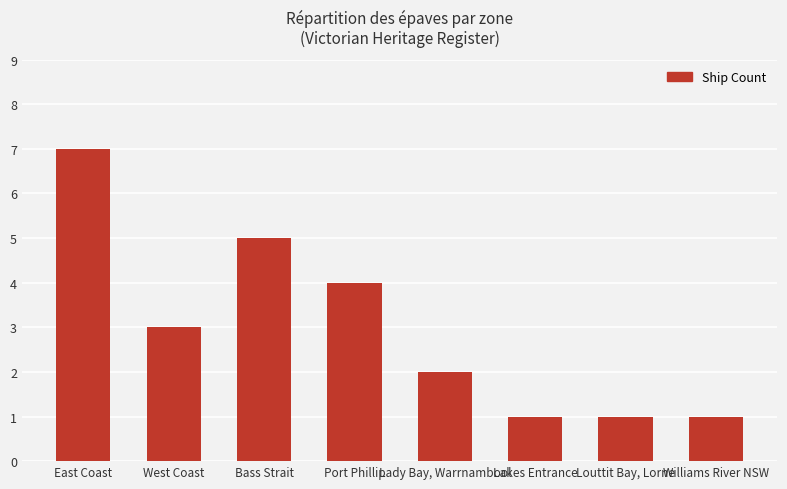

What is the ratio of the value at Williams River NSW to the value at West Coast?

0.3